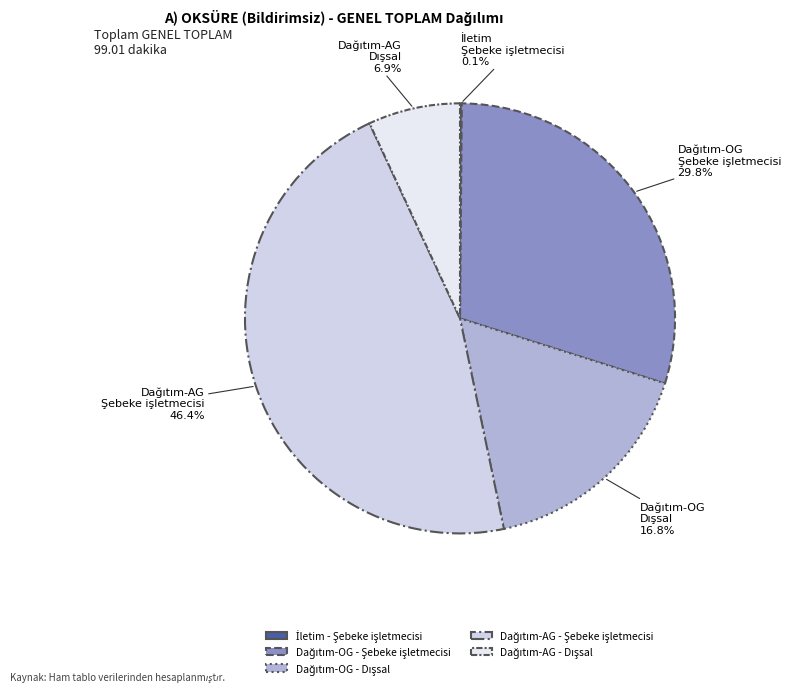

How many slices are in this pie chart?

5